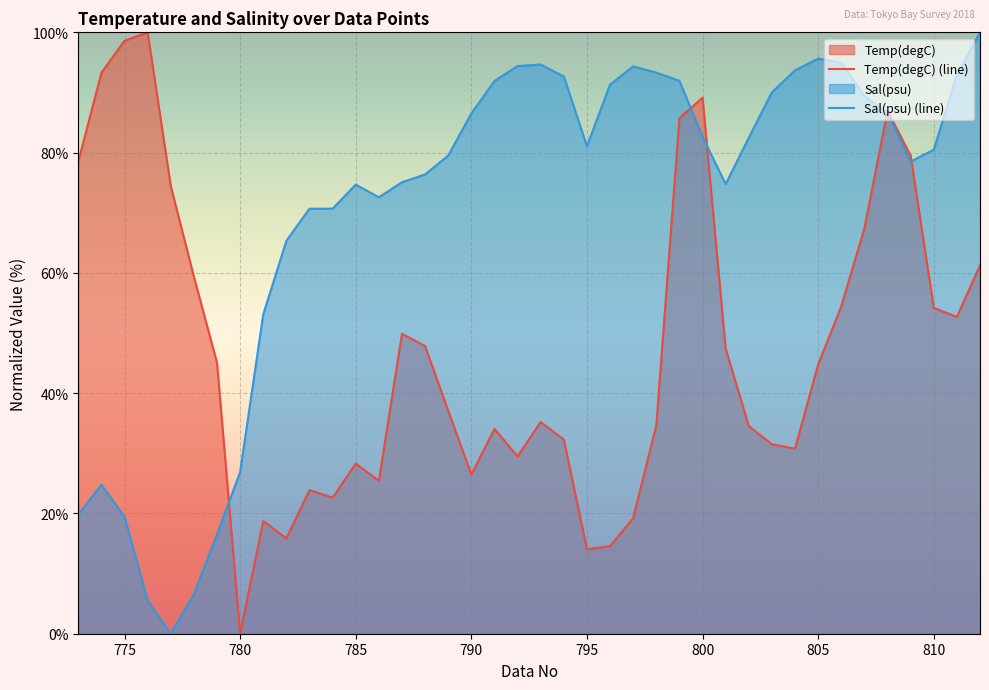

What is the maximum value shown in the chart?

100.0